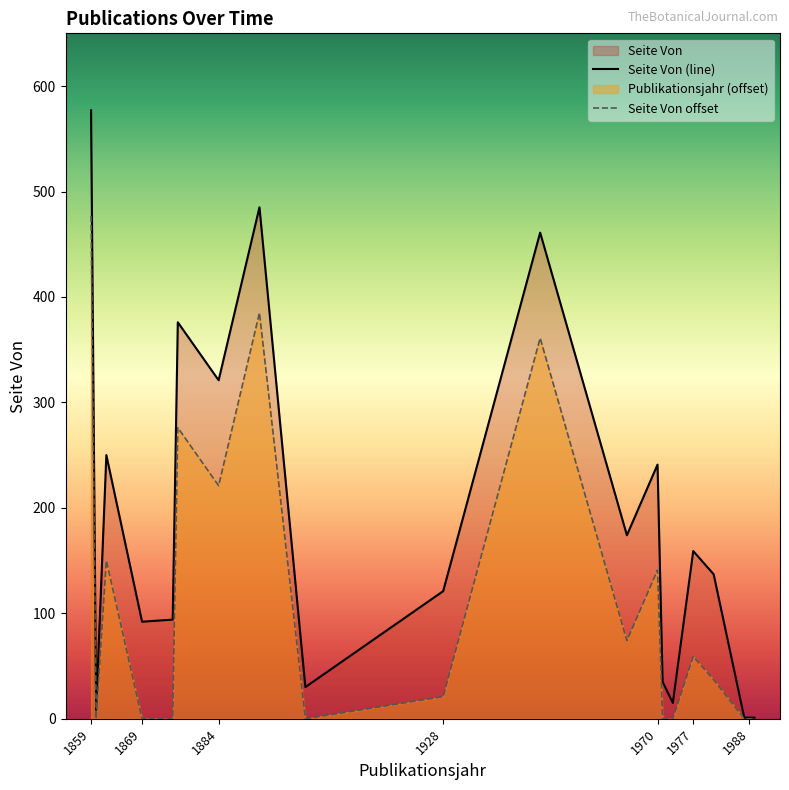

What is the value of the 18th point from the left?

1